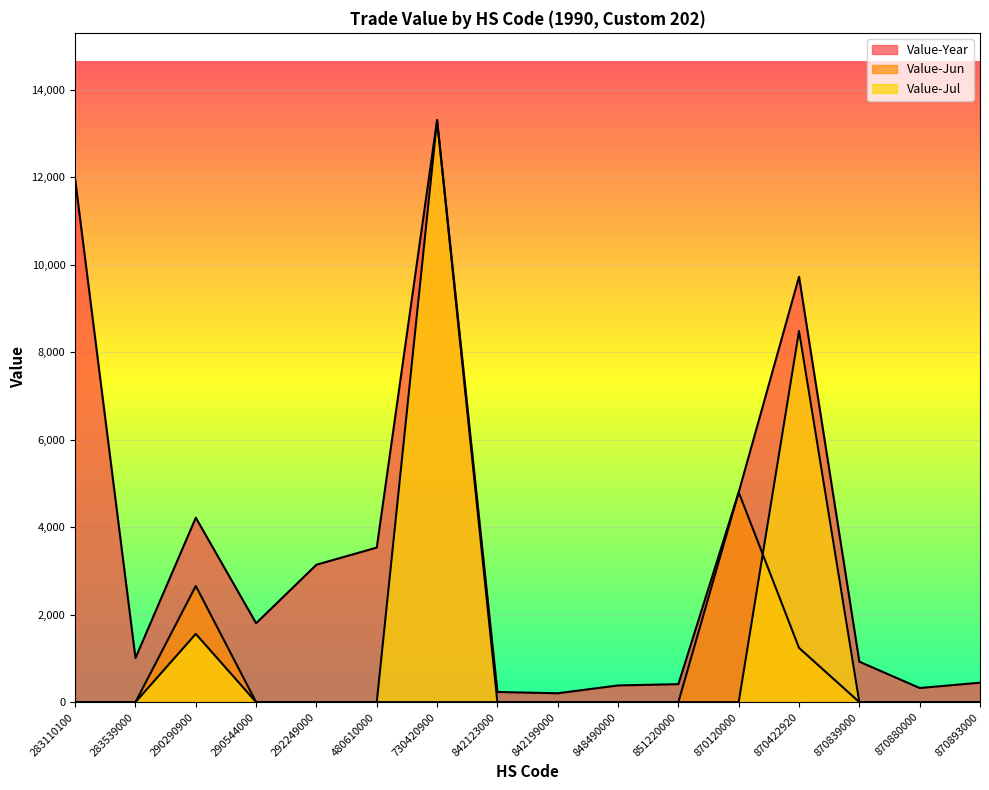

What is the difference between the Value-Jun values at 870120000 and 870893000?

4800